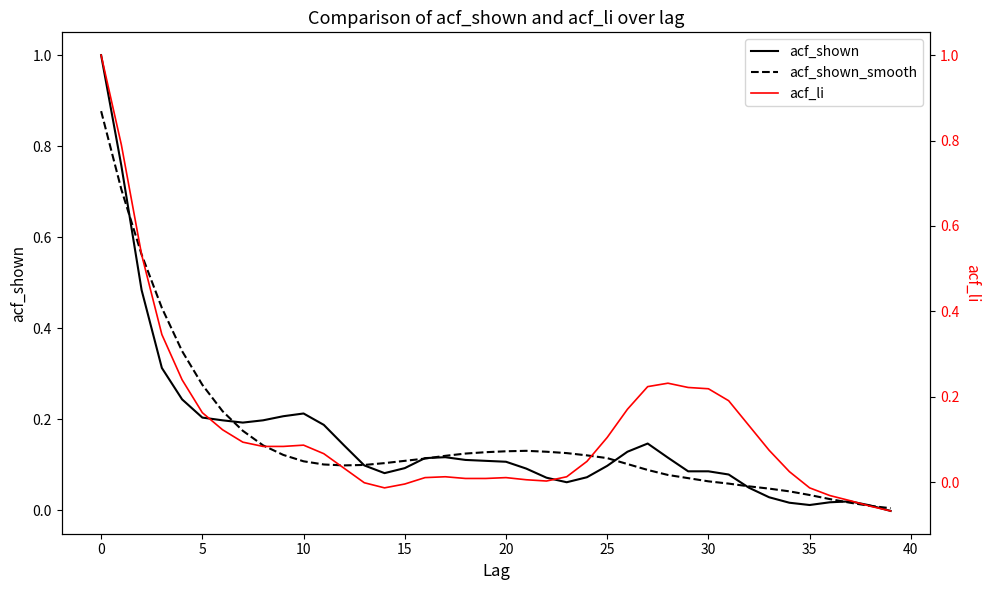

Rank the series by their maximum value, from lowest to highest.

acf_shown_smooth, acf_shown, acf_li